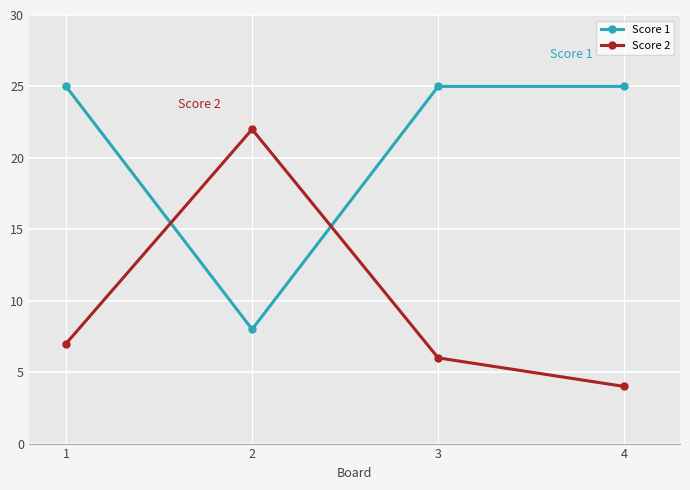

At which category does Score 2 reach its first local peak?

2